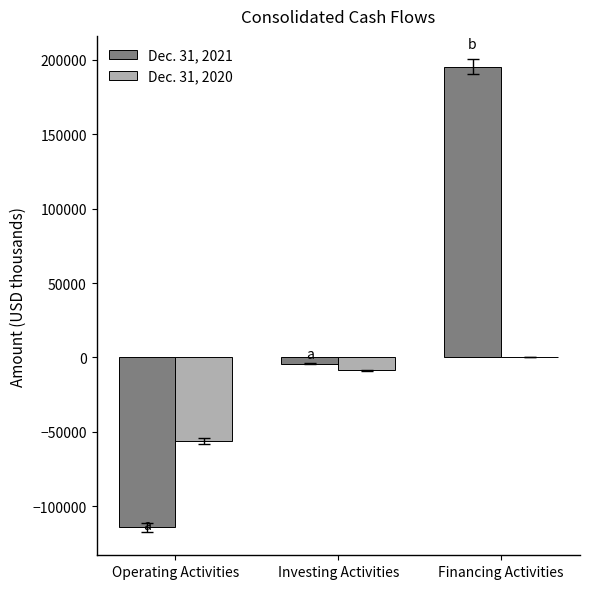

Which series has the largest range (max minus min)?

Dec. 31, 2021